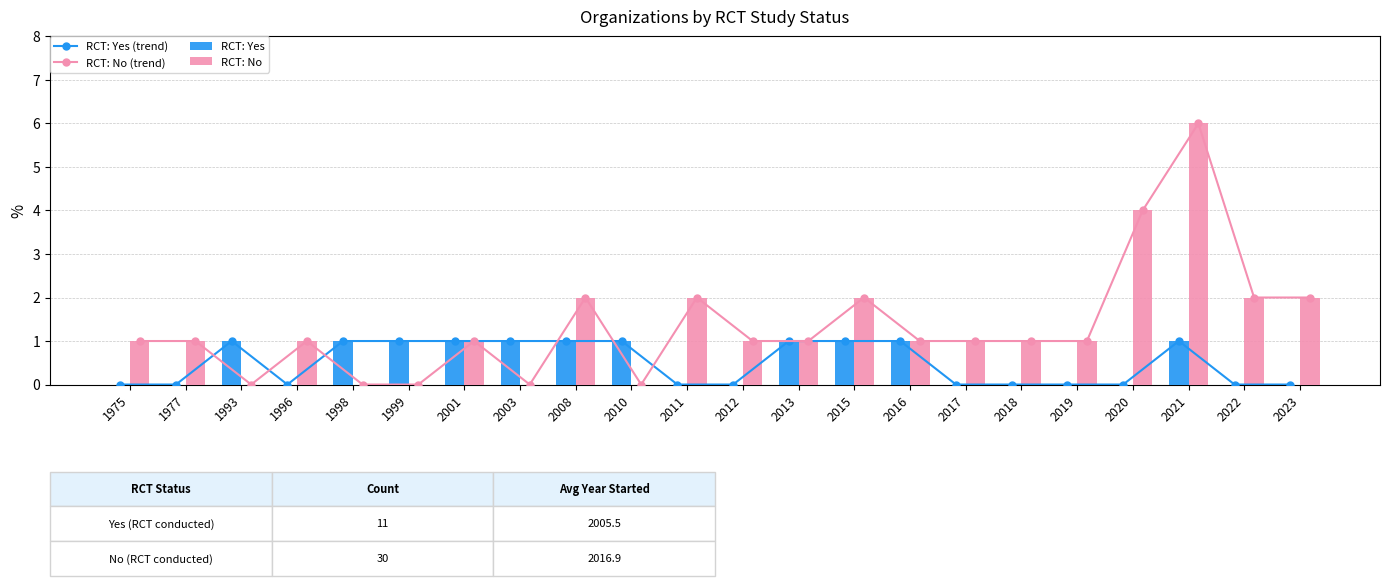

What is the difference between the maximum and minimum values in the RCT: No series?

6